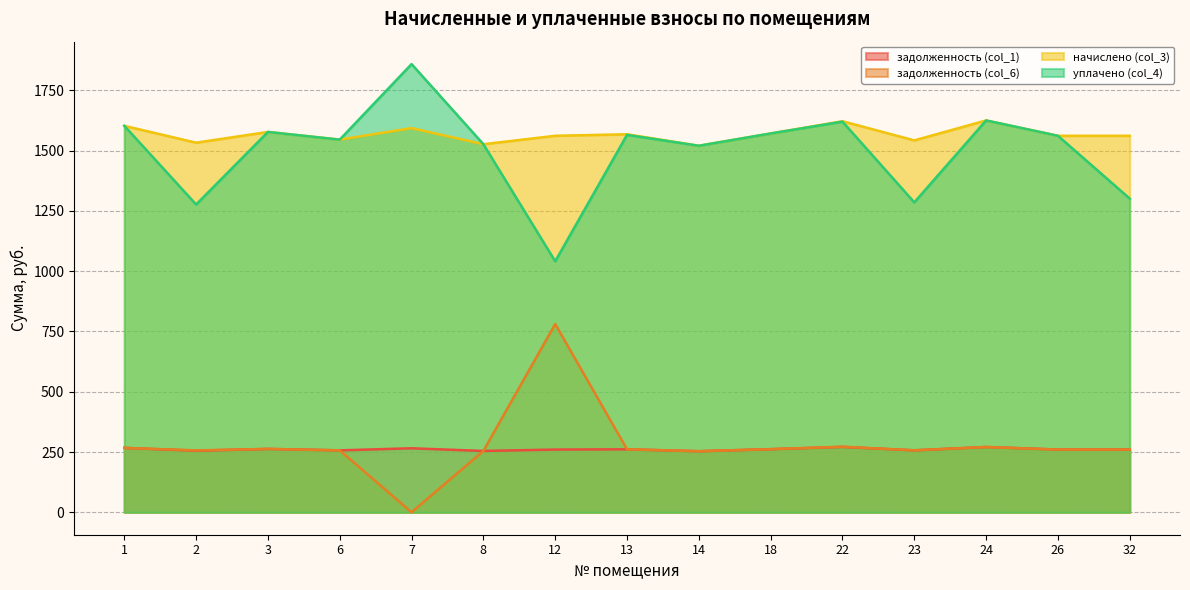

At which label does начислено (col_3) reach its peak?

24